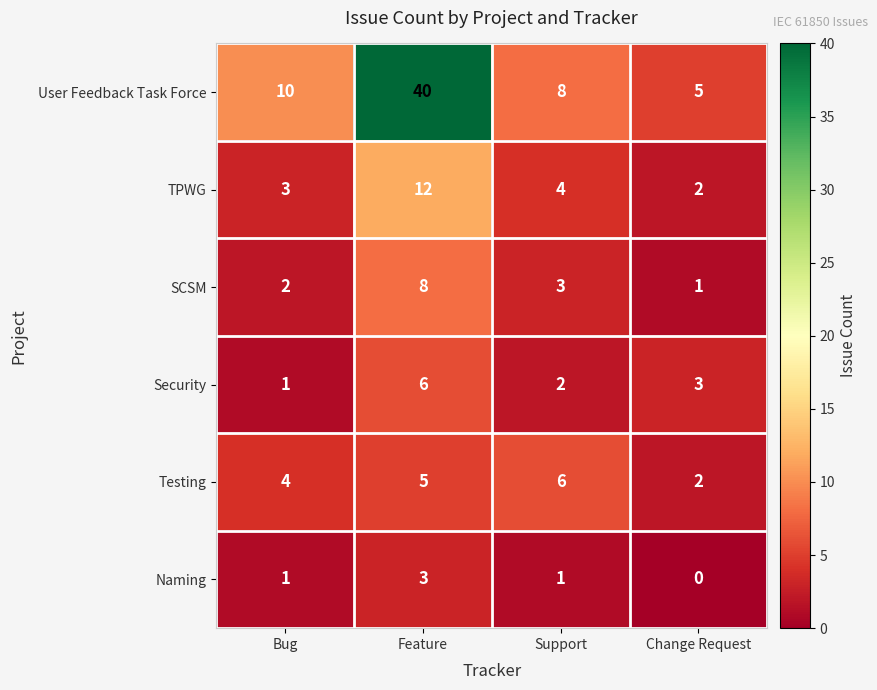

Which series changed the most between Bug and Feature?

User Feedback Task Force